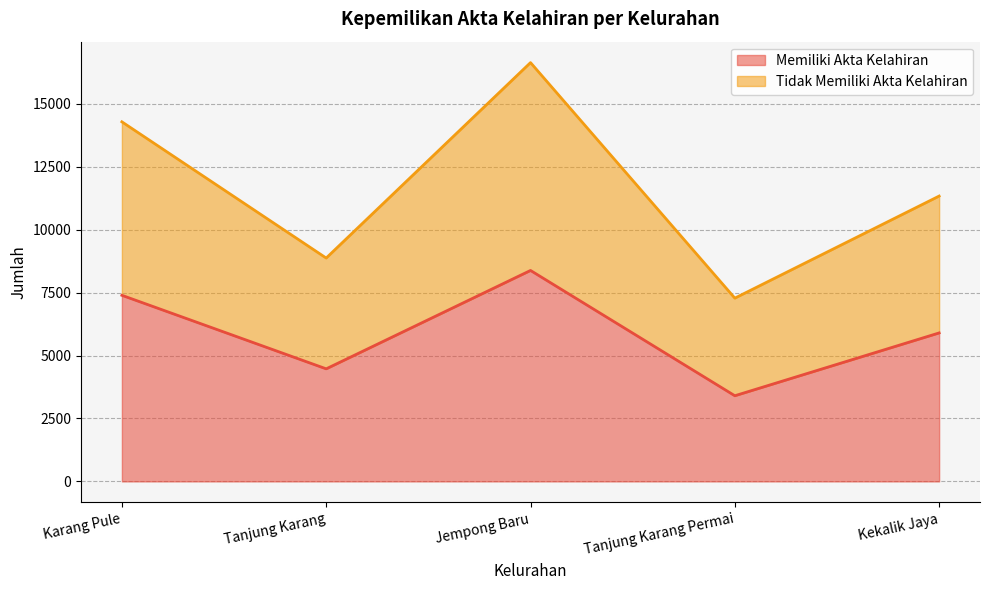

How many series are shown in this chart?

2